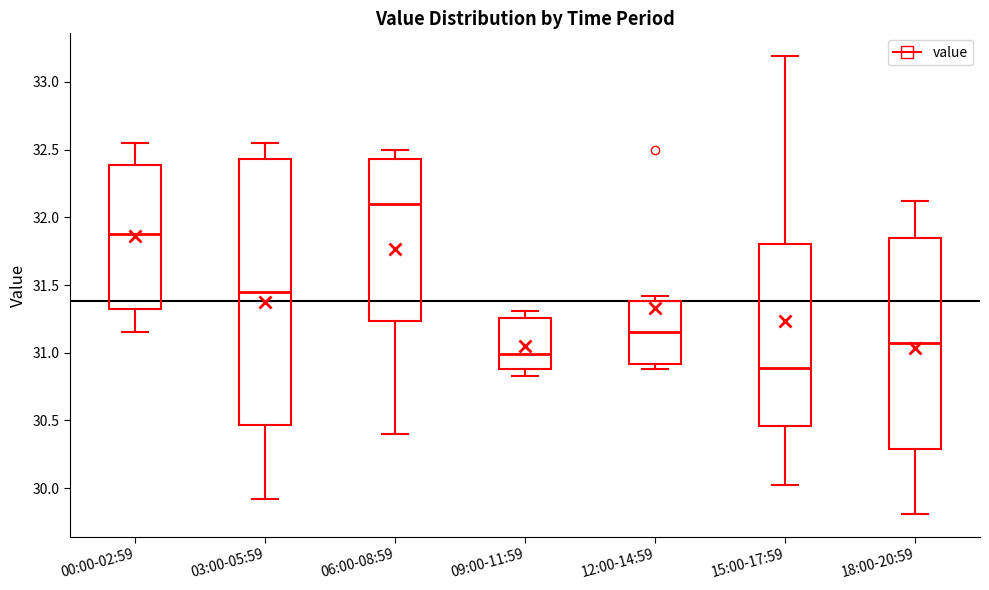

Comparing the boxes themselves (not the whiskers), which one is the tallest?

03:00-05:59